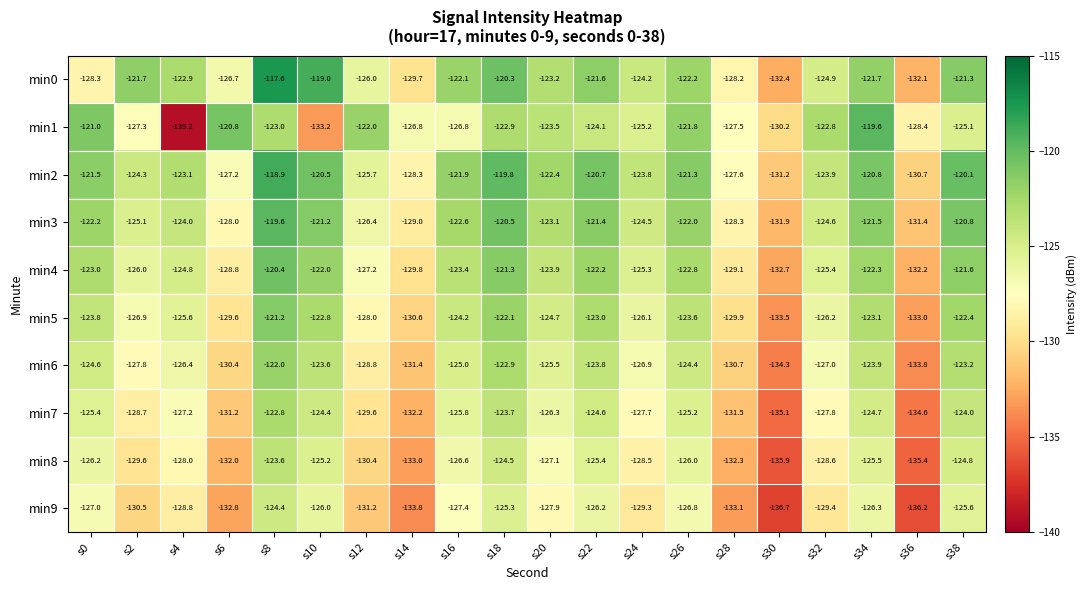

How many series are shown in this chart?

10